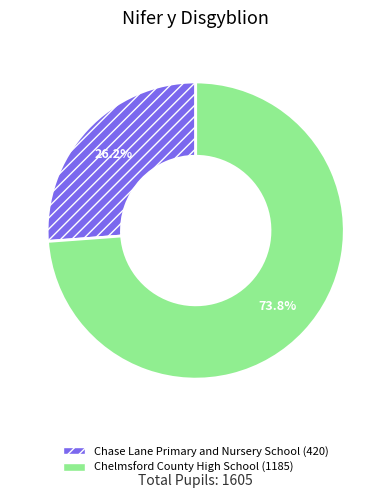

Is there any slice that represents more than half of the pie?

Yes